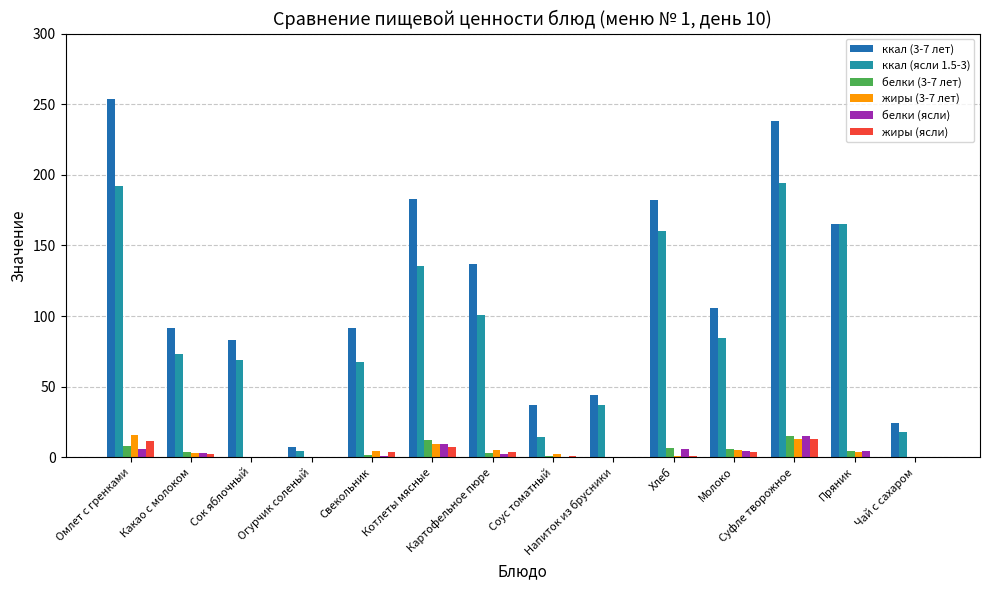

What is the sum of all ккал (3-7 лет) values?

1642.1